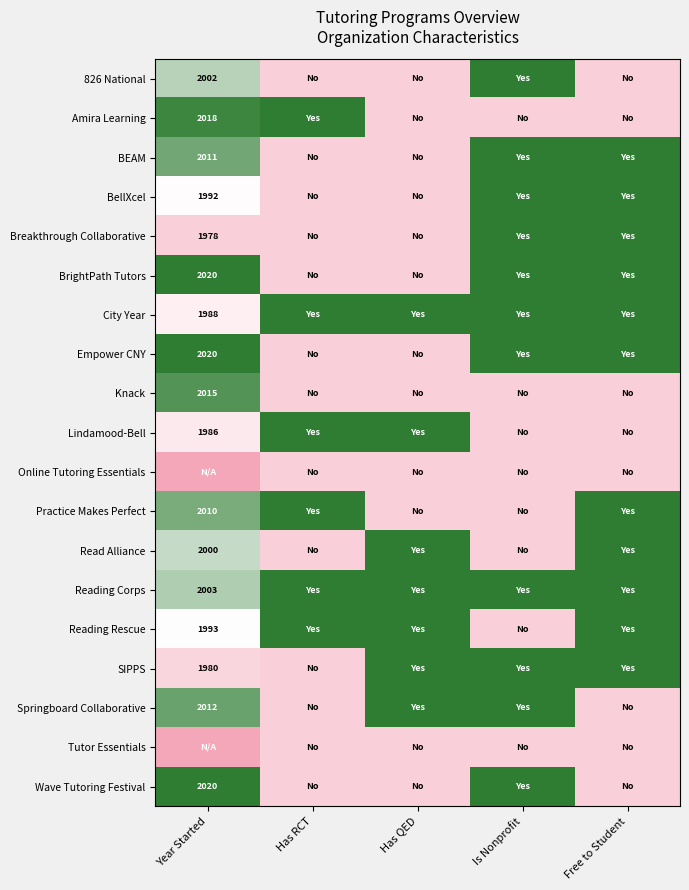

The Springboard Collaborative series shows 2766 at Year Started. True or false?

False